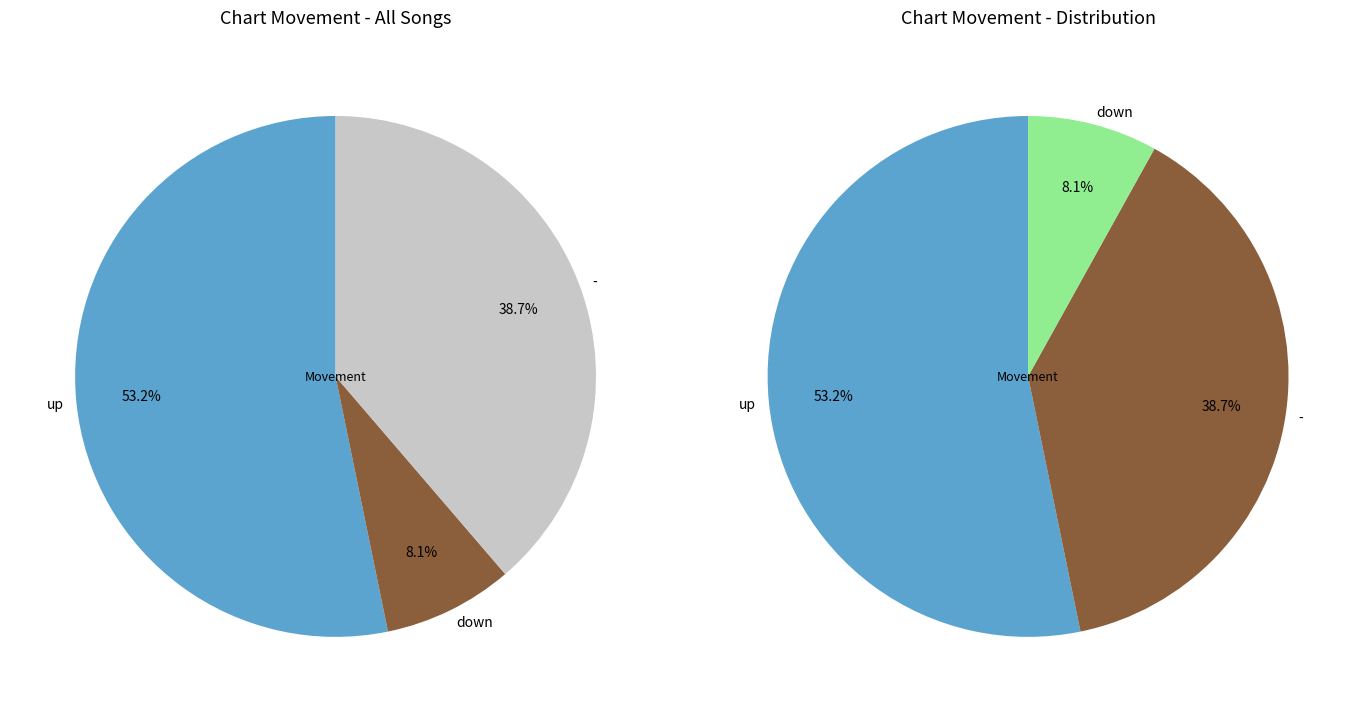

What percentage is NOT represented by -?

61.3%